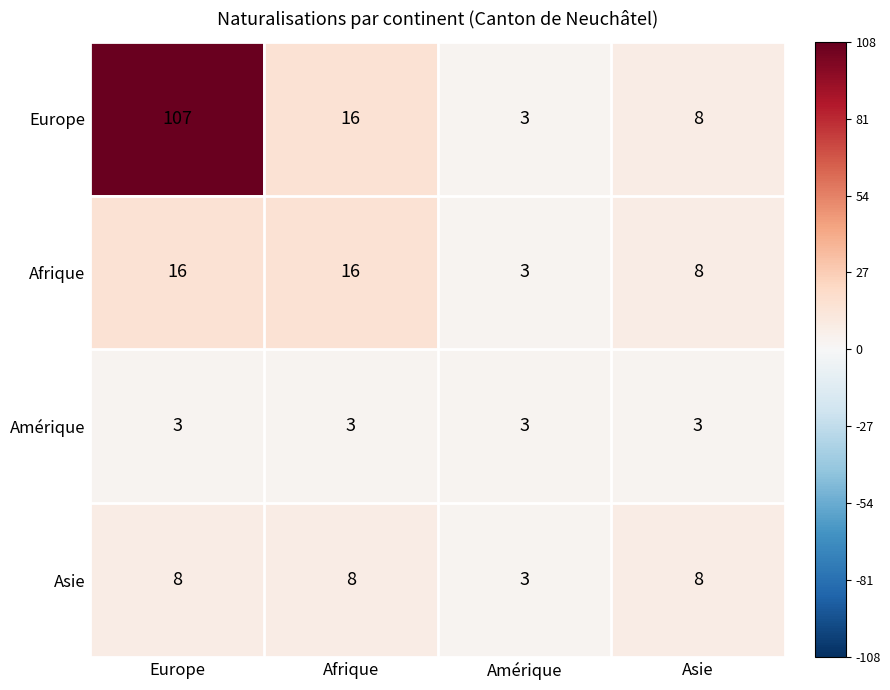

Where is Asie nearest to the value 5?

Amérique